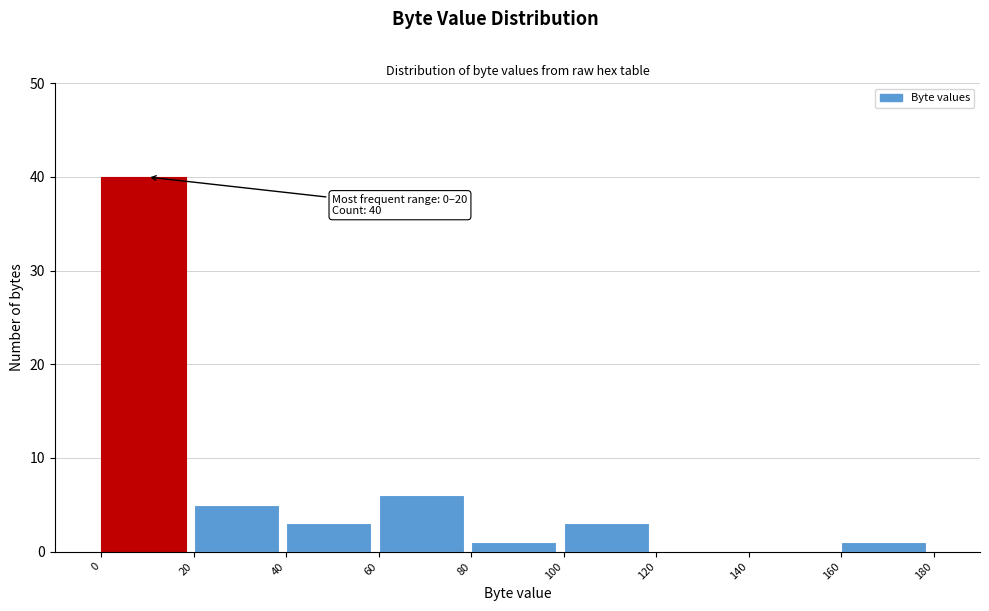

Which range on the x-axis has the tallest bar?

0 to 20